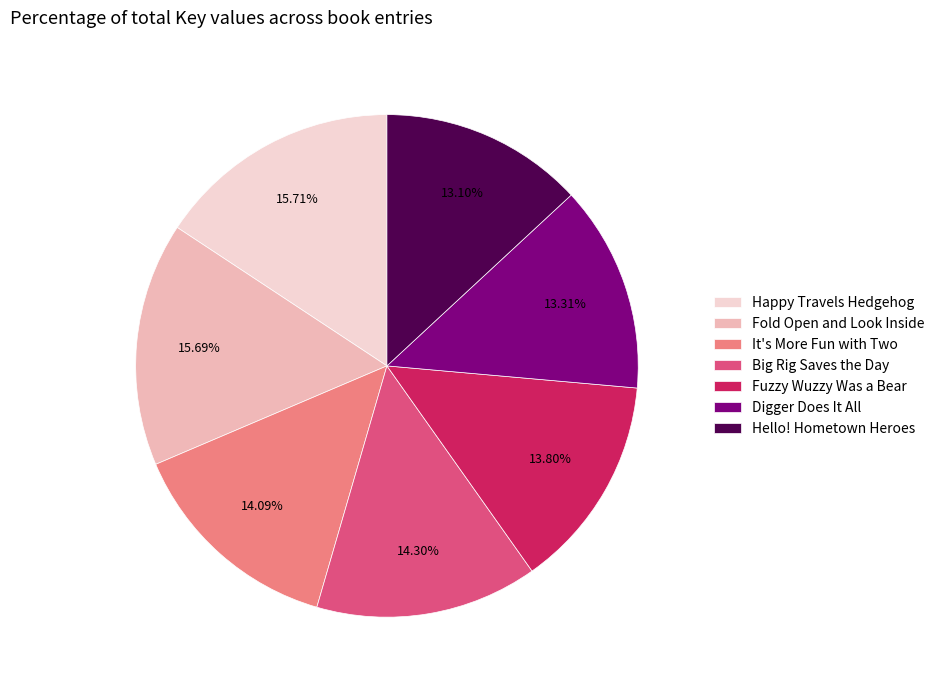

Is there a majority slice in this chart?

No